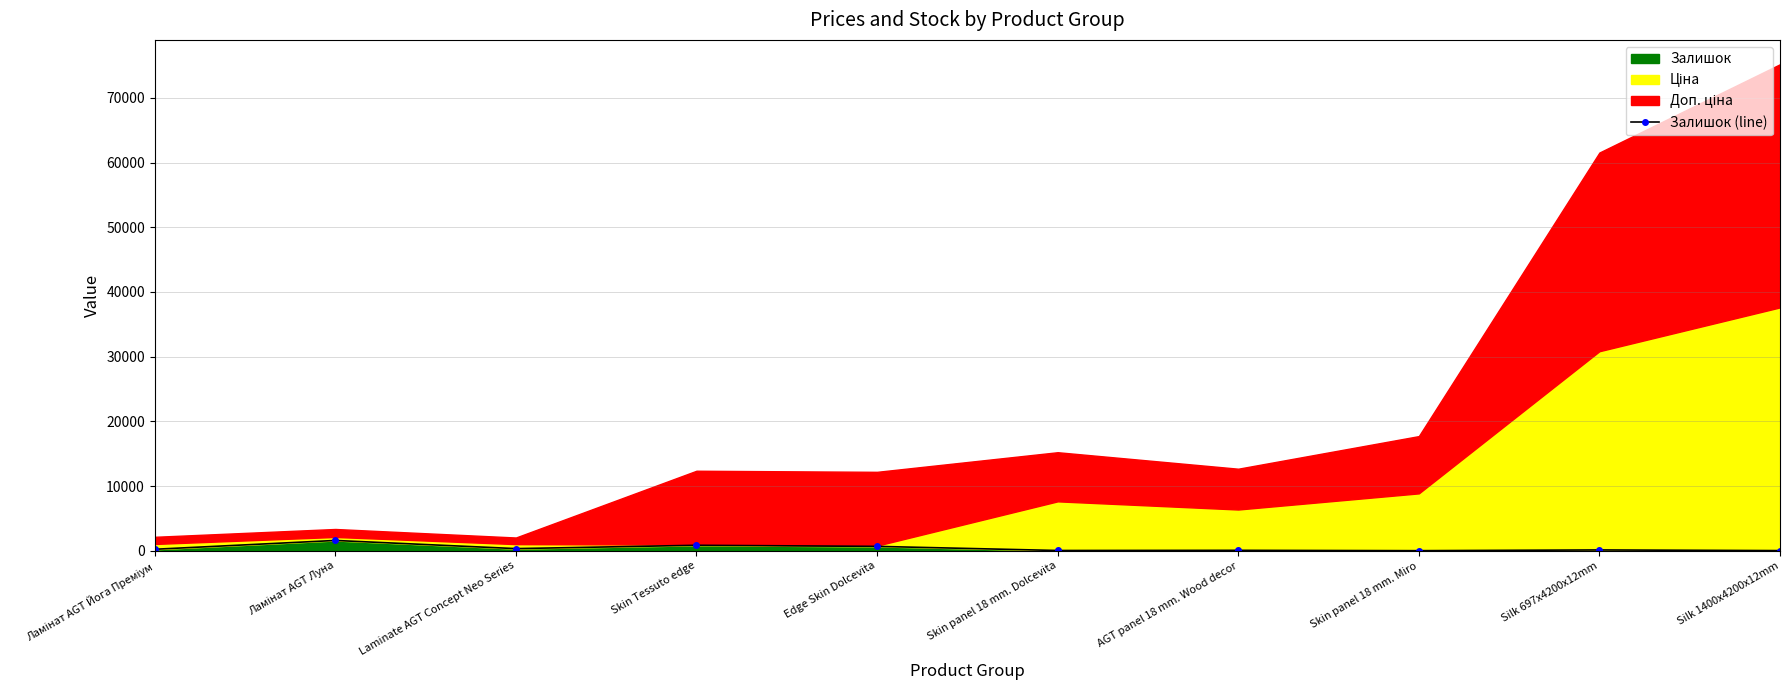

What is the minimum value shown in the chart?

11